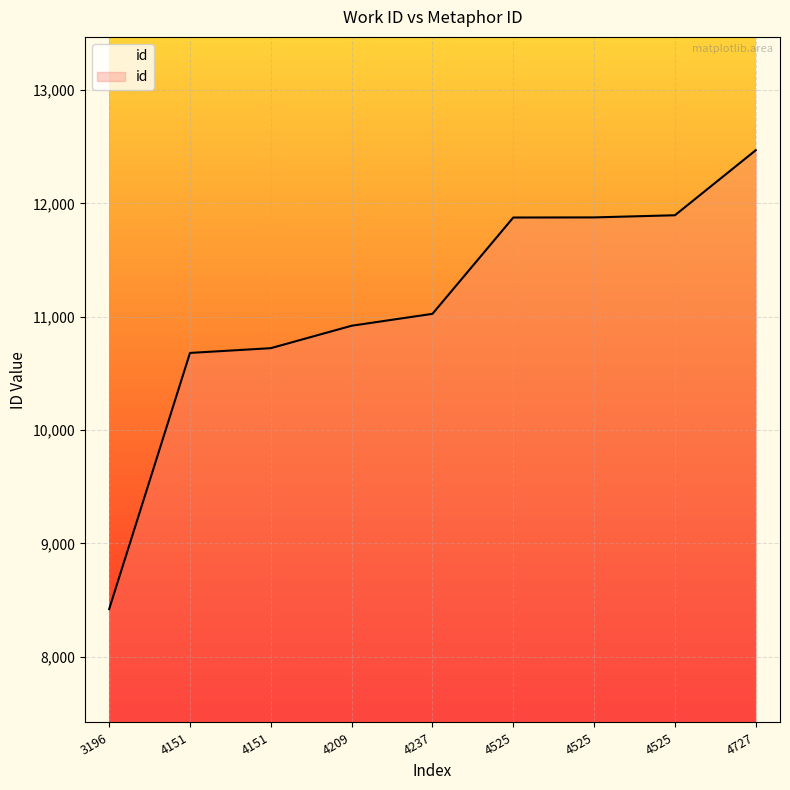

Does the chart have visible grid lines?

Yes